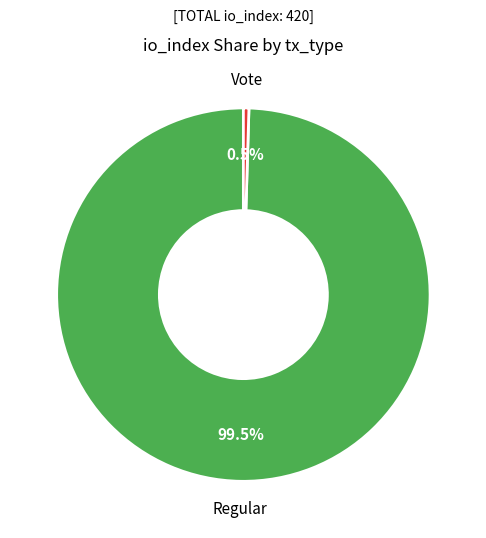

Which has a higher value, Vote or Regular?

Regular